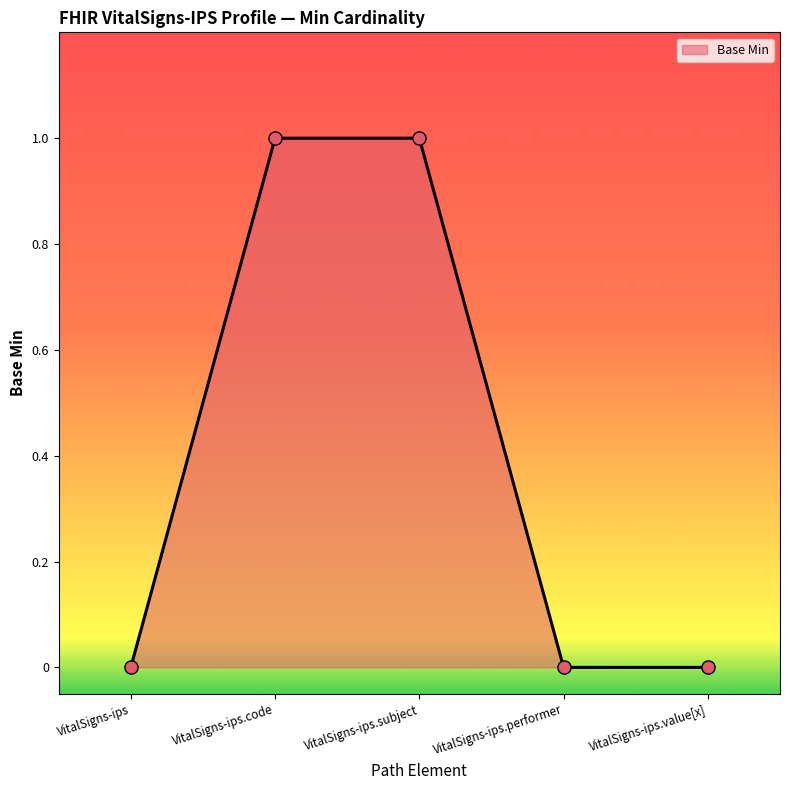

What is the change in value from VitalSigns-ips to VitalSigns-ips.code?

+1